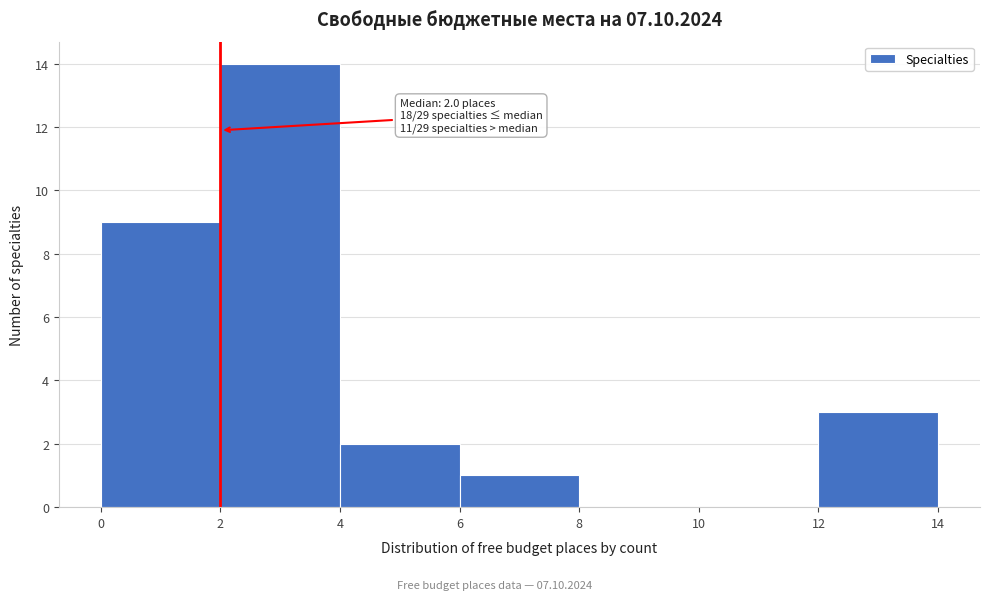

Which range on the x-axis has the tallest bar?

2 to 4